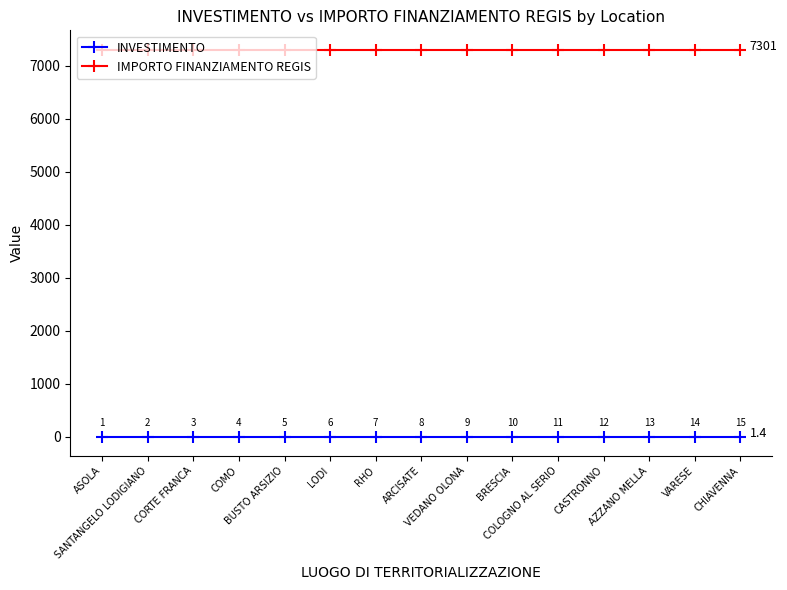

What is the greatest value displayed?

7301.0